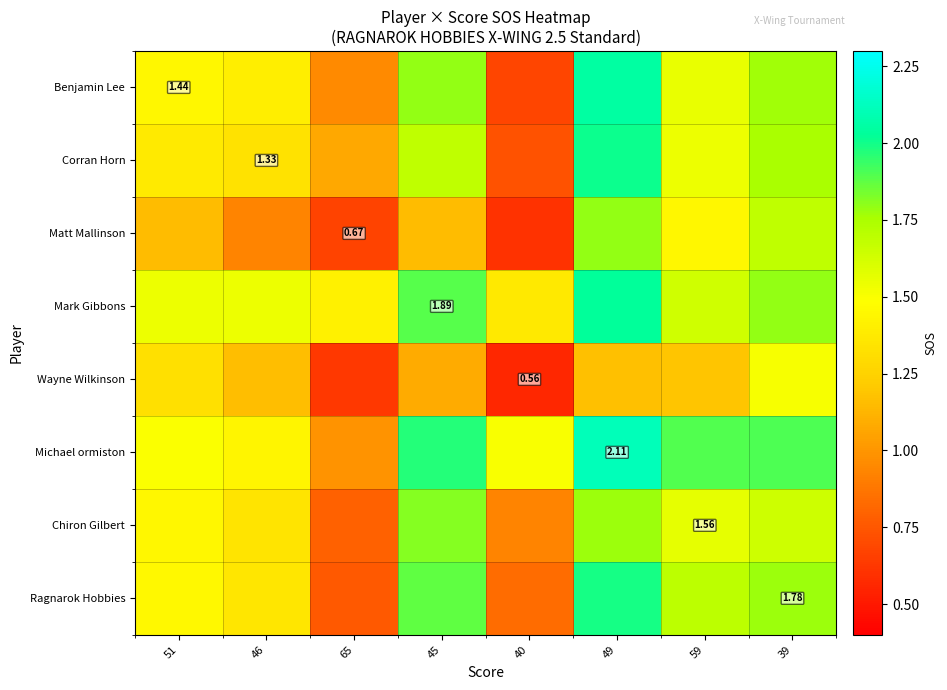

Rank the series at 65 from highest to lowest value.

Mark Gibbons, Corran Horn, Michael ormiston, Benjamin Lee, Chiron Gilbert, Ragnarok Hobbies, Matt Mallinson, Wayne Wilkinson